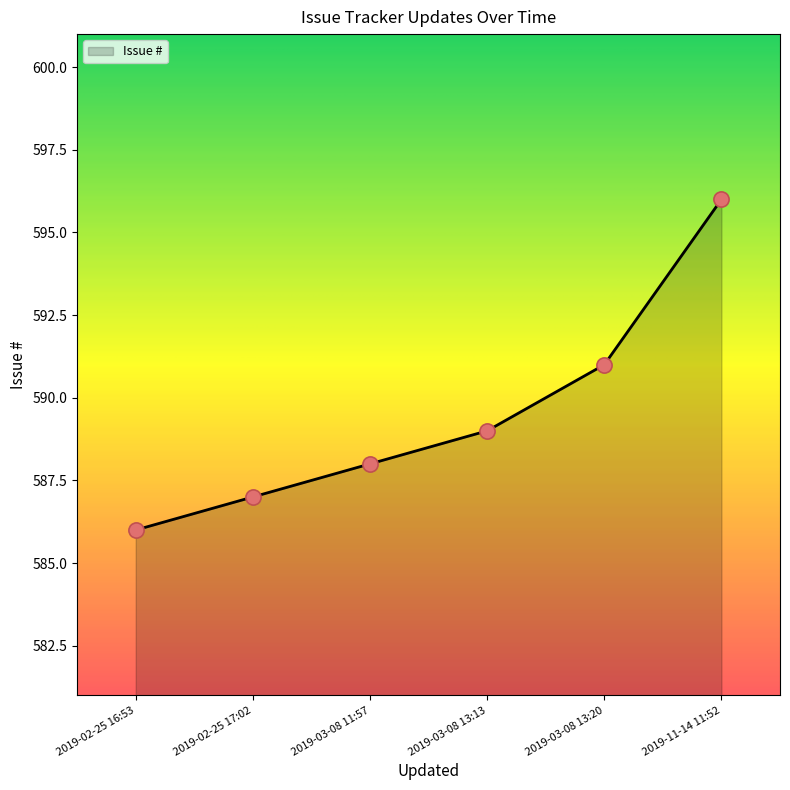

Between 2019-02-25 16:53 and 2019-03-08 13:20, which is larger?

2019-03-08 13:20